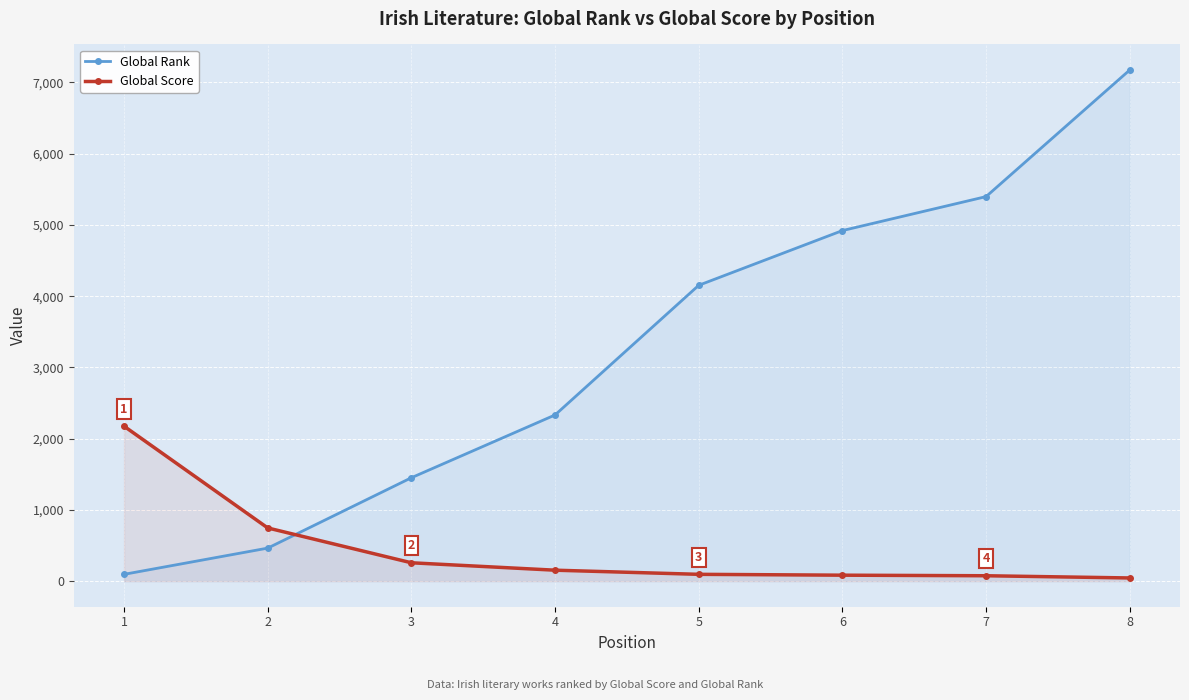

Rank the series at 4 from lowest to highest value.

Global Score, Global Rank